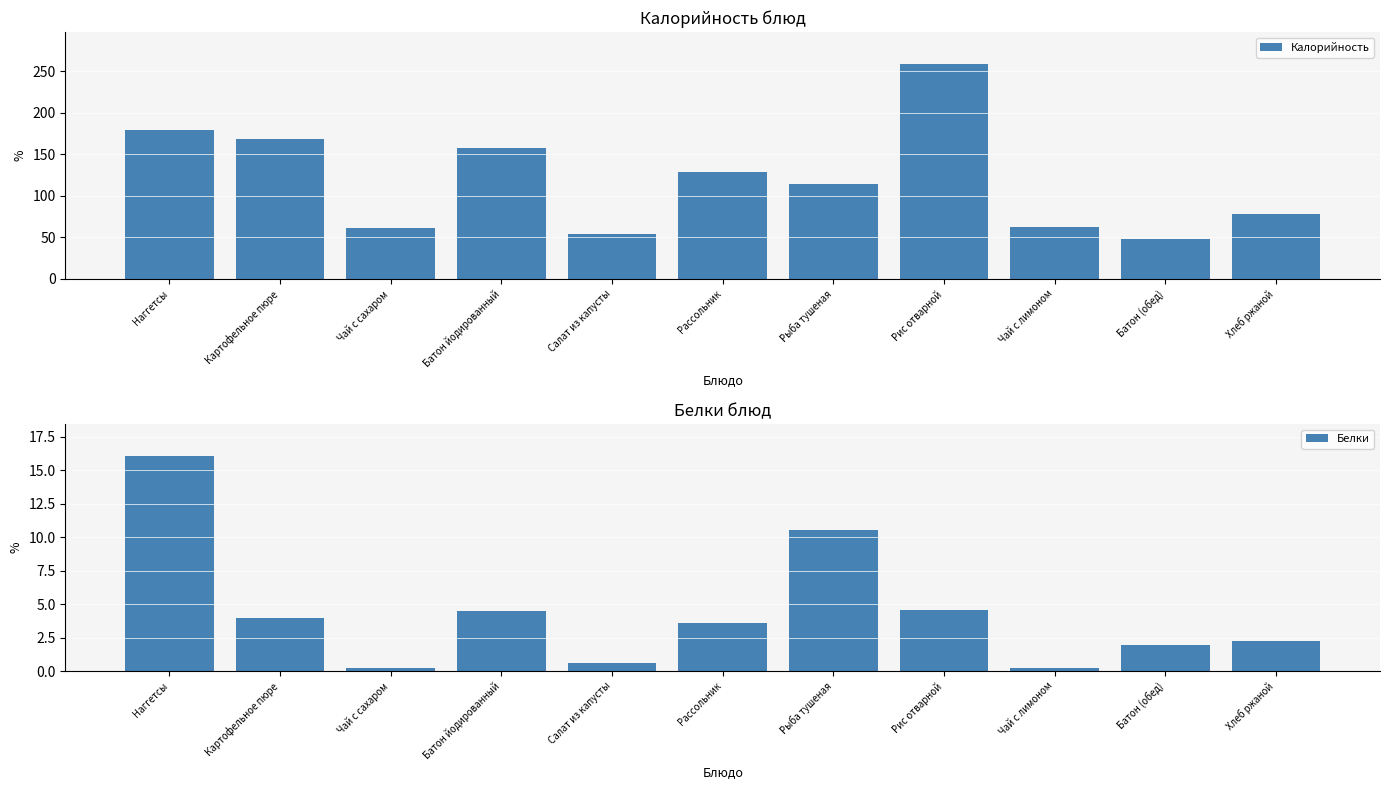

Reading left to right, list all the values displayed in this chart.

Калорийность: Наггетсы=178.9	Картофельное пюре=169.0	Чай с сахаром=61.4	Батон йодированный=157.0	Салат из капусты=54.3	Рассольник=129.1	Рыба тушеная=114.8	Рис отварной=258.3	Чай с лимоном=62.2	Батон (обед)=48.0	Хлеб ржаной=78.5
Белки: Наггетсы=16.0	Картофельное пюре=4.0	Чай с сахаром=0.2	Батон йодированный=4.5	Салат из капусты=0.6	Рассольник=3.6	Рыба тушеная=10.6	Рис отварной=4.6	Чай с лимоном=0.2	Батон (обед)=2.0	Хлеб ржаной=2.2